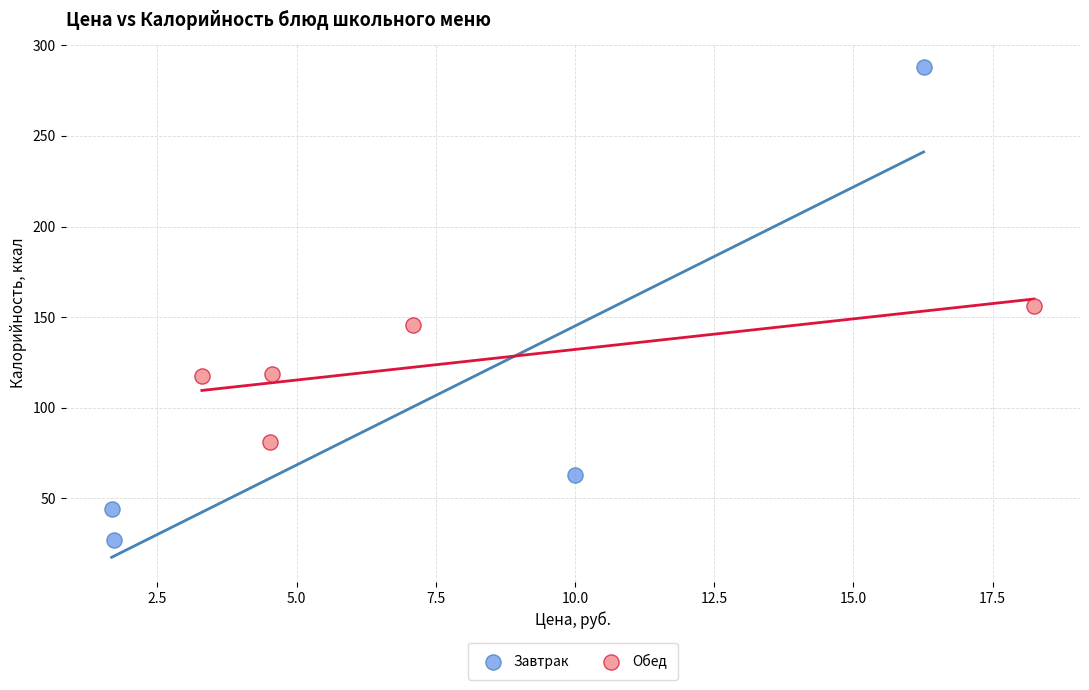

Which series contains the lowest Y value?

Завтрак